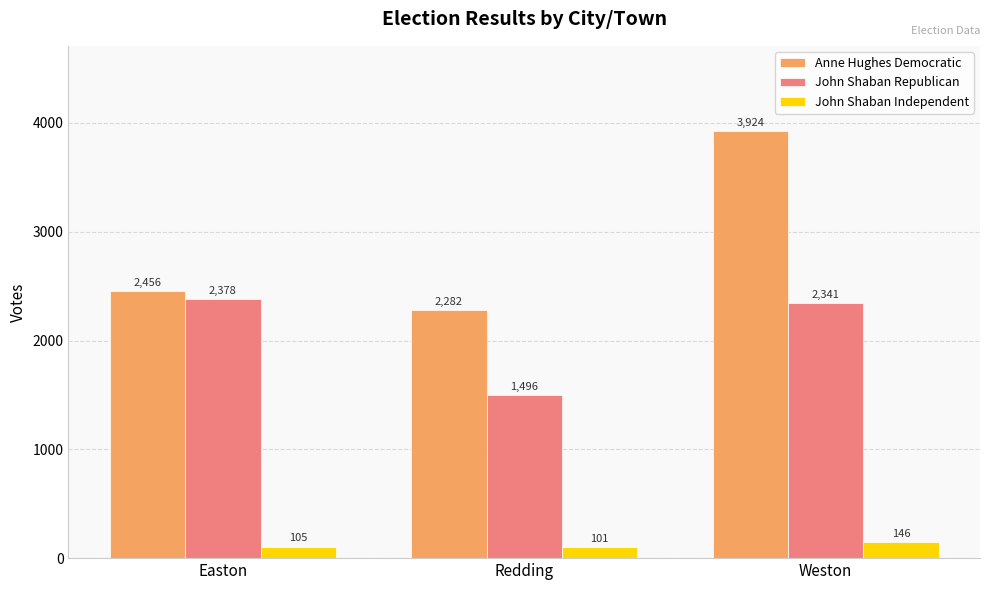

At how many categories does at least one series exceed 3209?

1